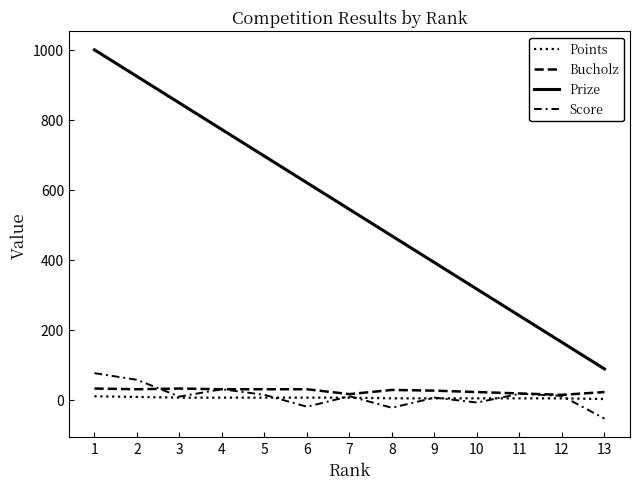

What is the value of the Points point at the 9th from the left?

4